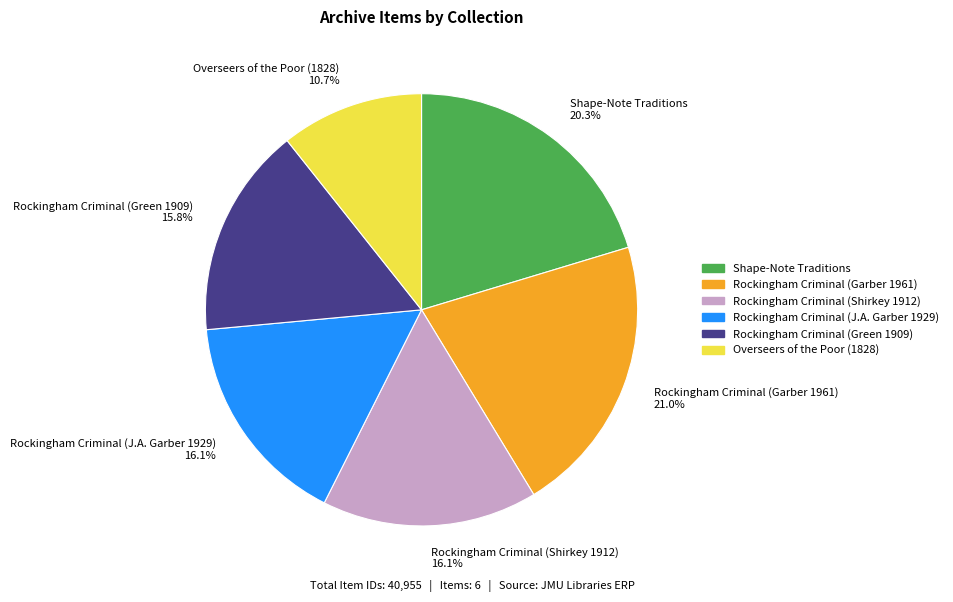

What percentage do Rockingham Criminal (Green 1909) 15.8% and Shape-Note Traditions 20.3% together represent?

36.1%